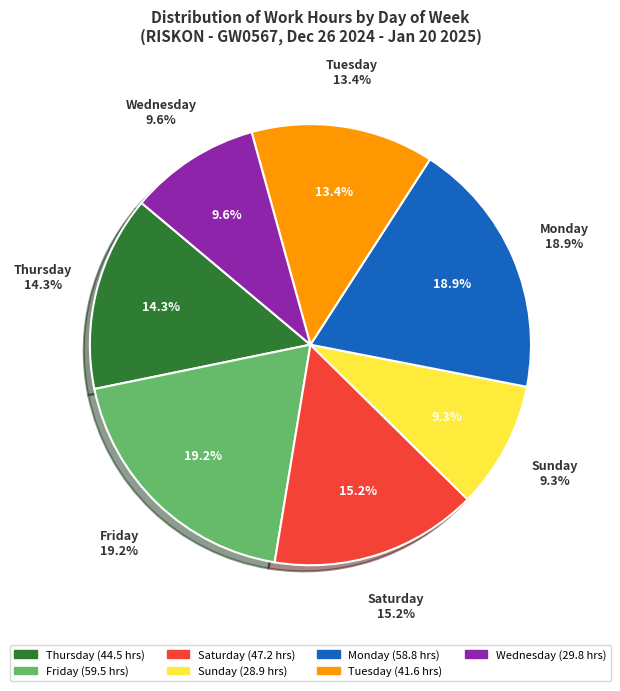

Which has a higher value, Fri 17 or Sat 18?

Fri 17